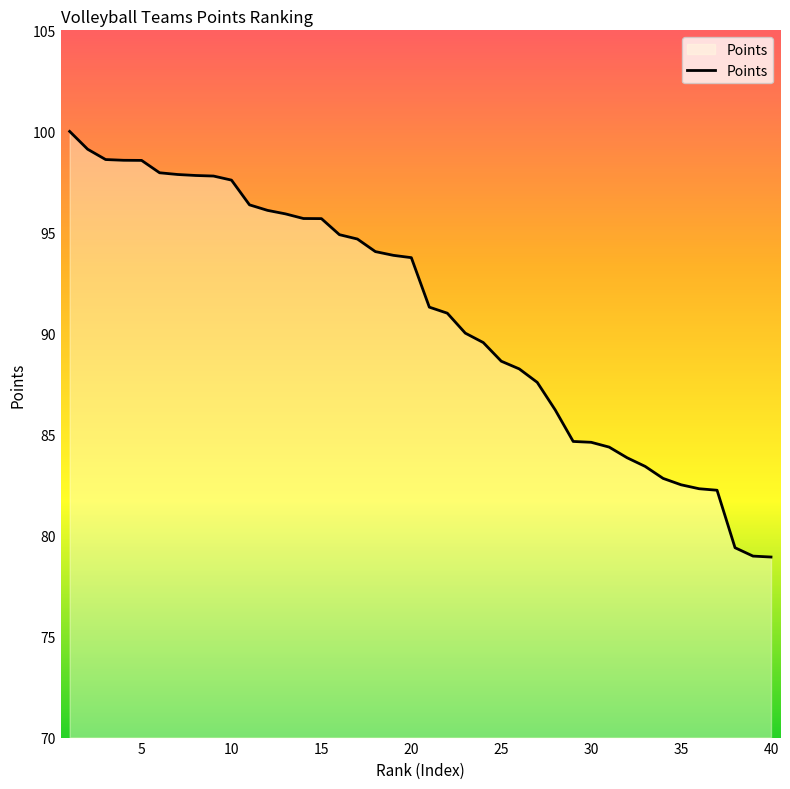

What is the smallest value displayed?

78.9